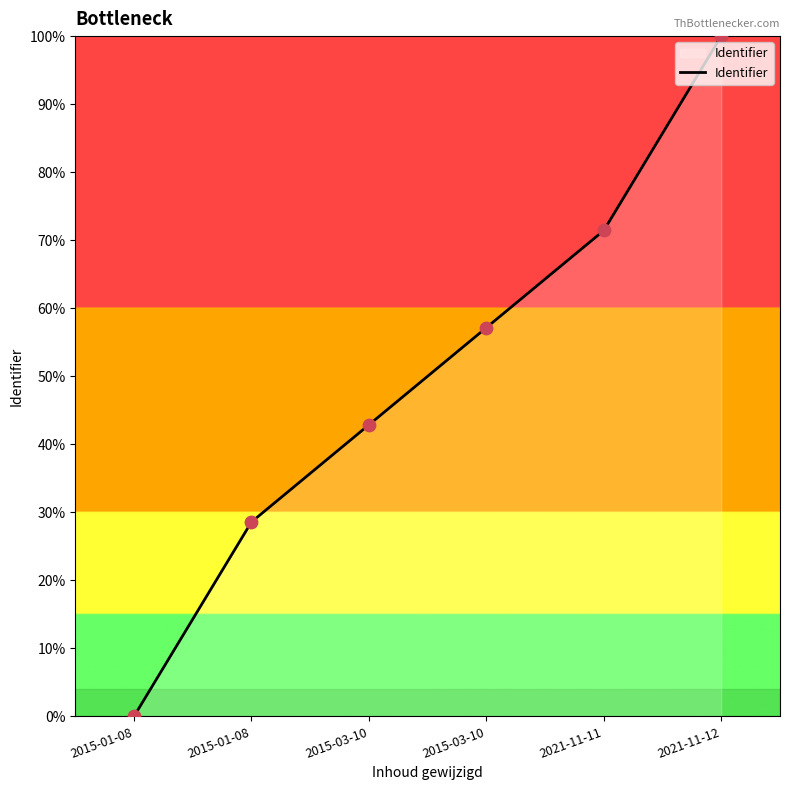

Which has a higher value, 2015-03-10 or 2015-03-10?

2015-03-10